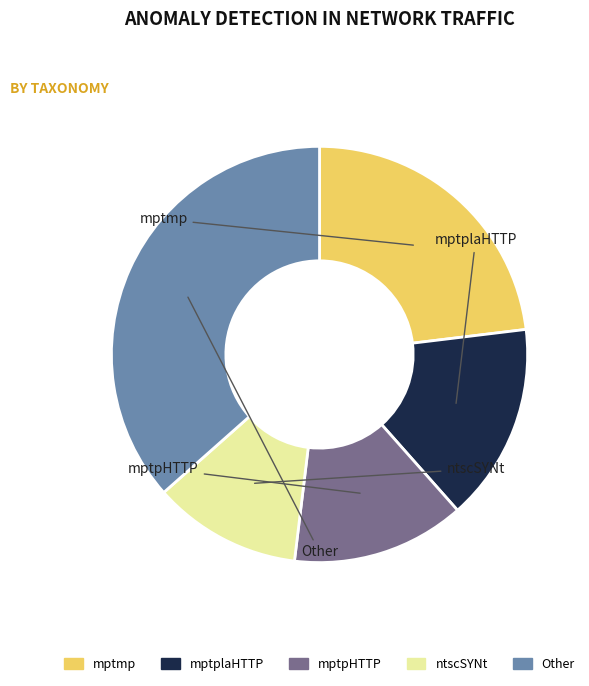

Does any single category account for the majority?

No